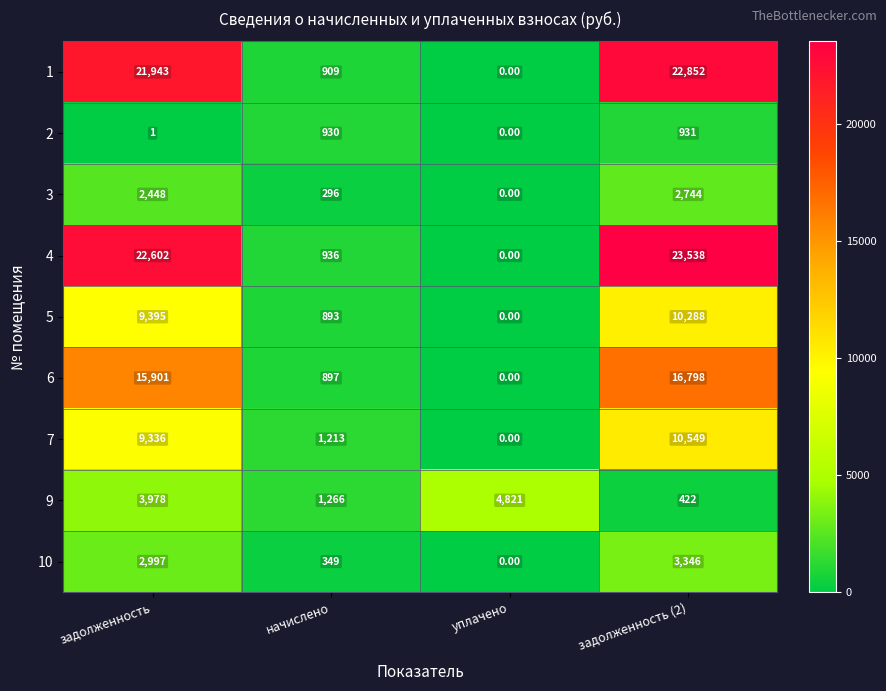

Which category has the lowest value across all series?

уплачено